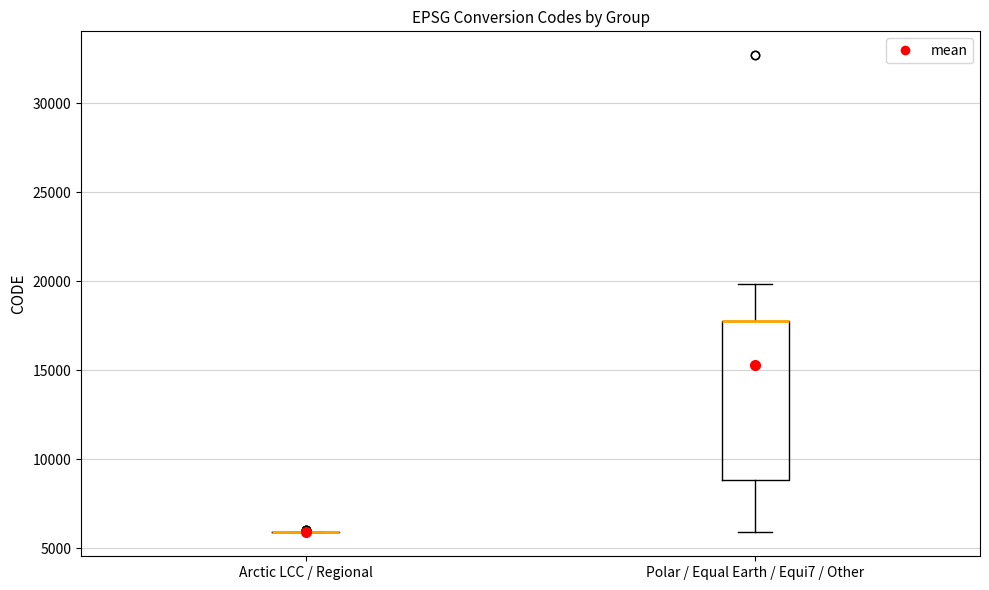

Where does the lower whisker of the box for Polar / Equal Earth / Equi7 / Other end on the y-axis? The values are not printed on the chart, so give them approximately, as read against the axis.

6000